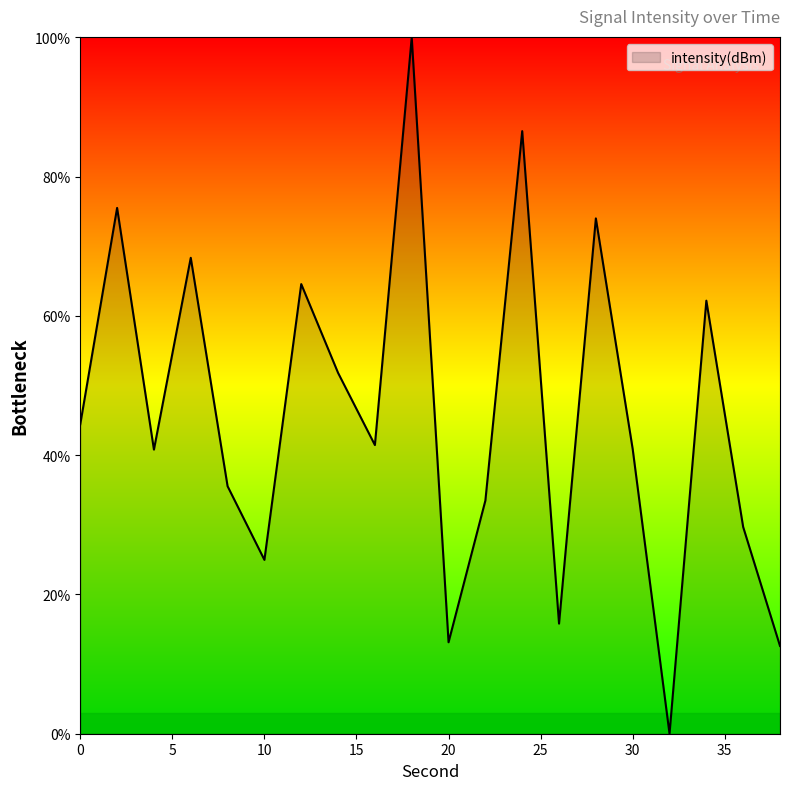

What is the maximum value shown in the chart?

100.0